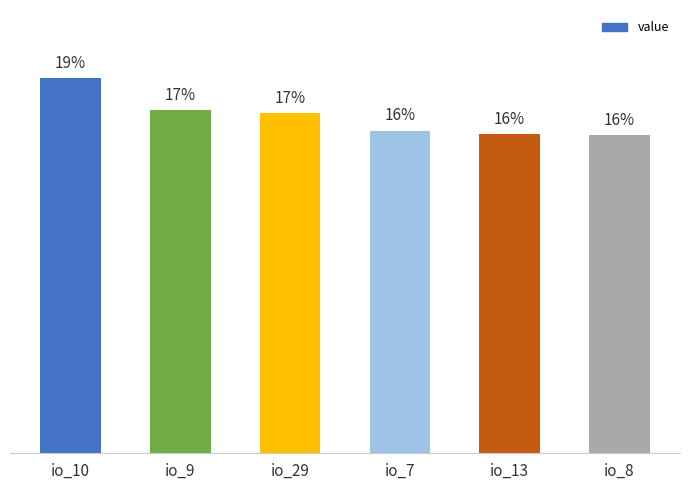

Which has a higher value, io_7 or io_10?

io_10